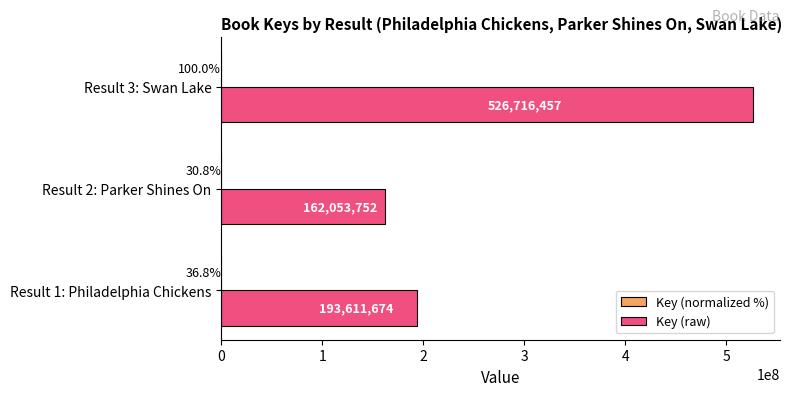

At which category is the sum across all series the highest?

Result 3: Swan Lake